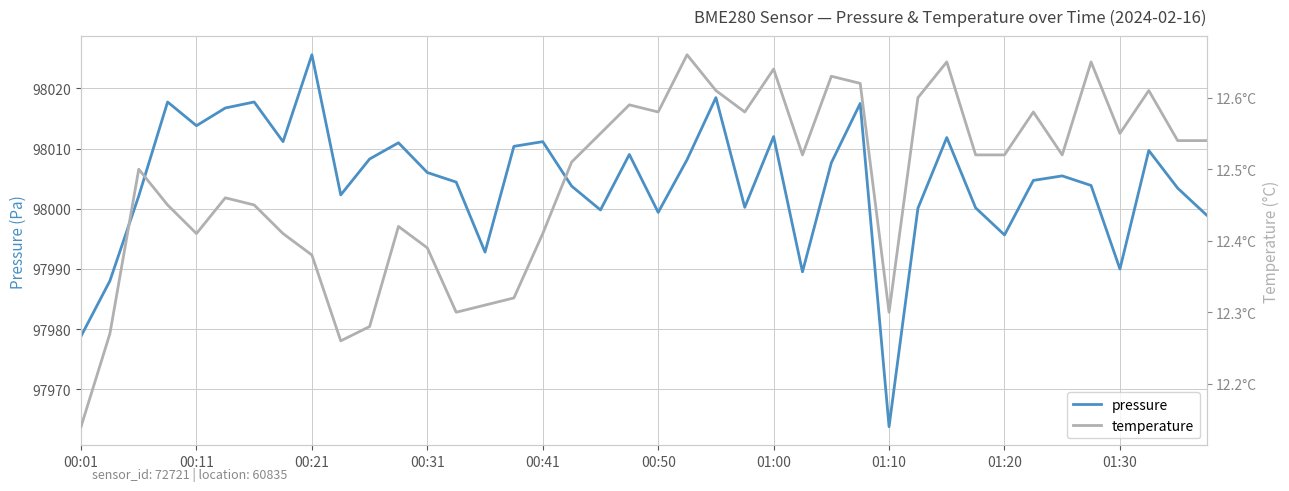

Rank the series by their average value, from highest to lowest.

pressure, temperature